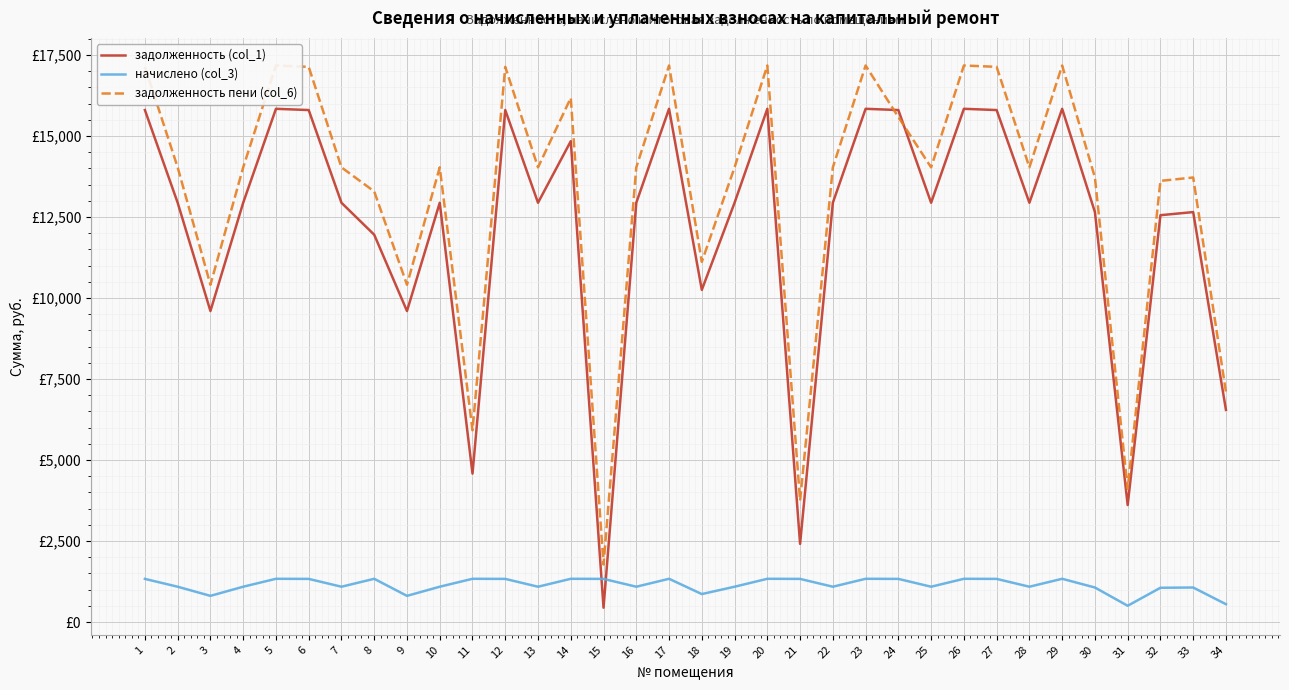

At which label does начислено (col_3) reach its peak?

5